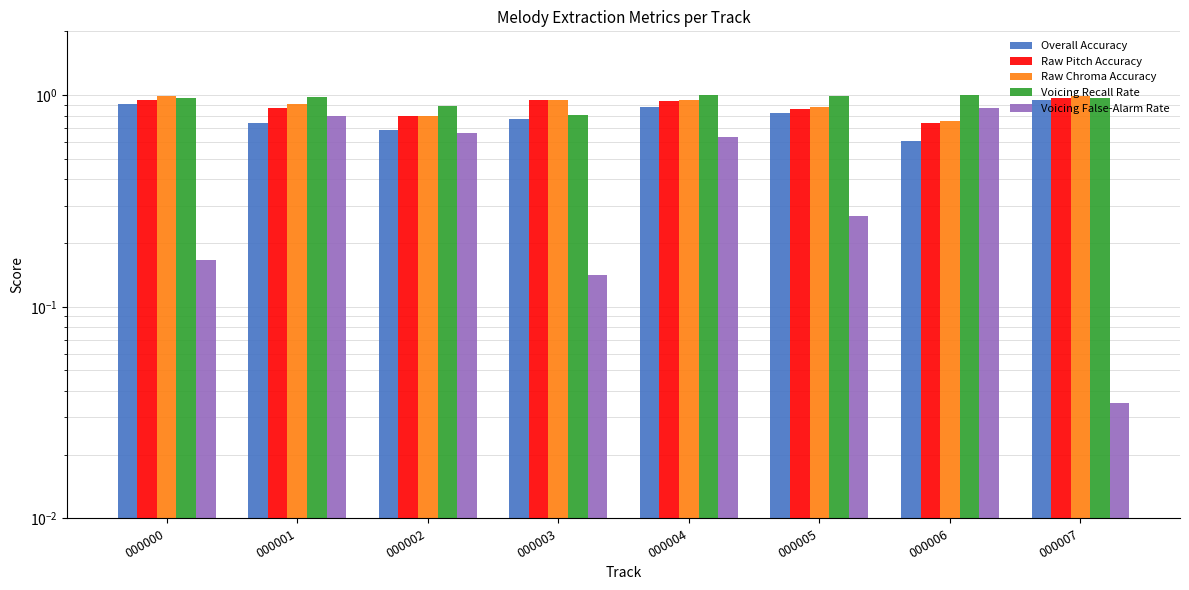

What is the sum of the Overall Accuracy values at 000004 and 000005?

1.7